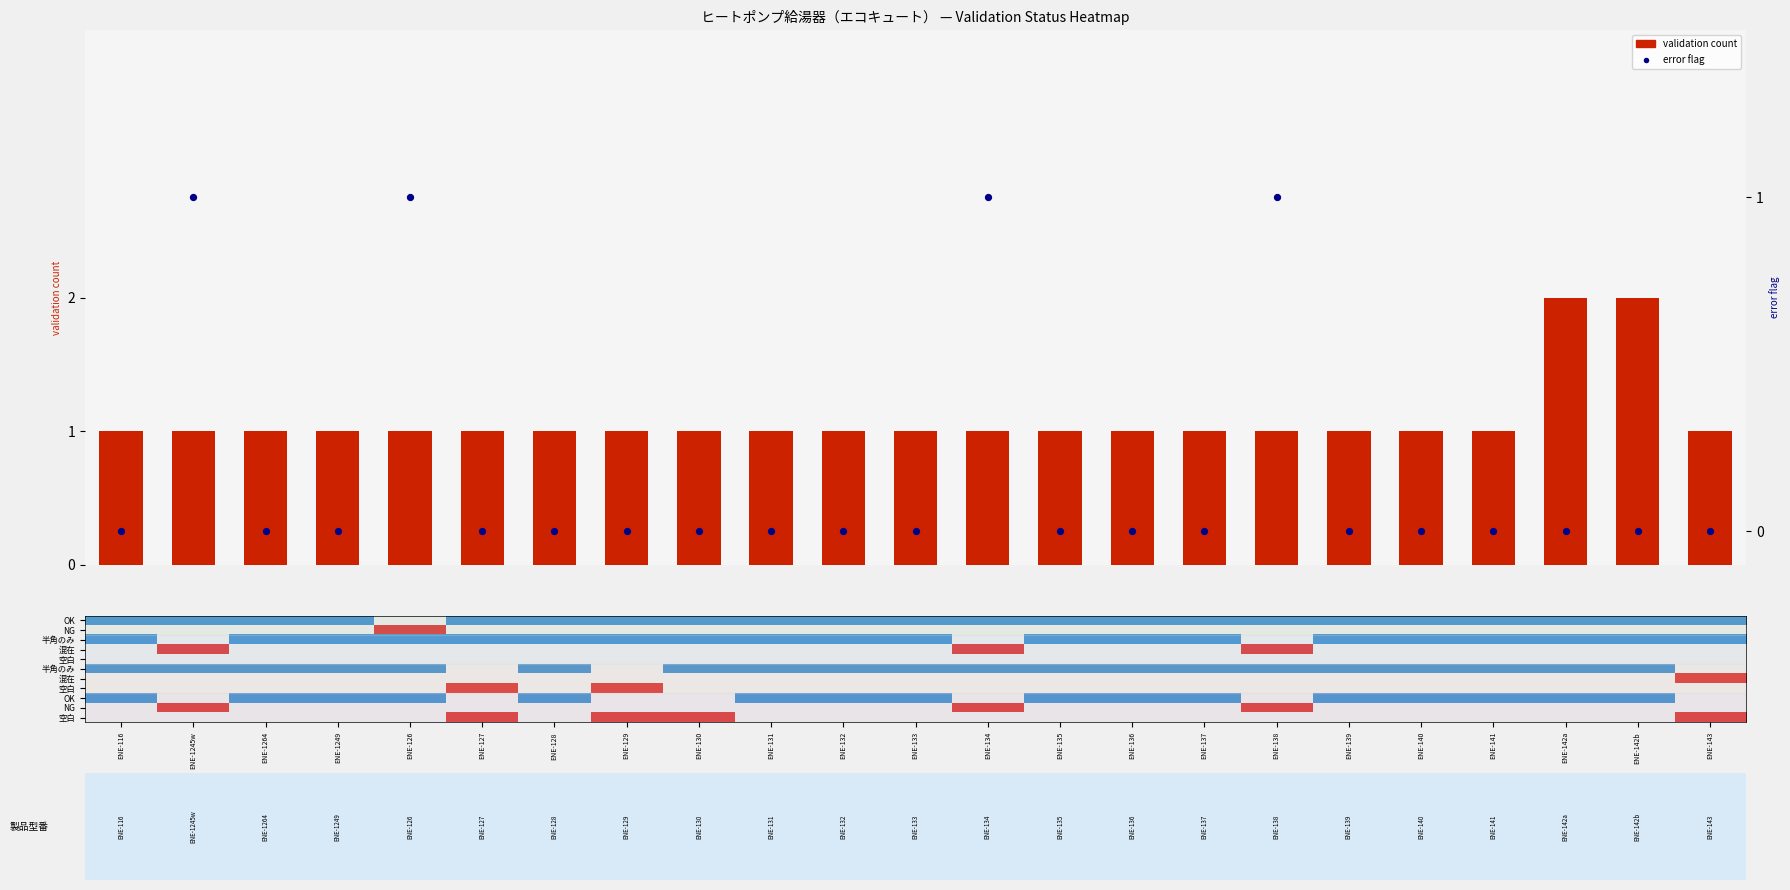

Which series has the largest total across all categories?

validation count